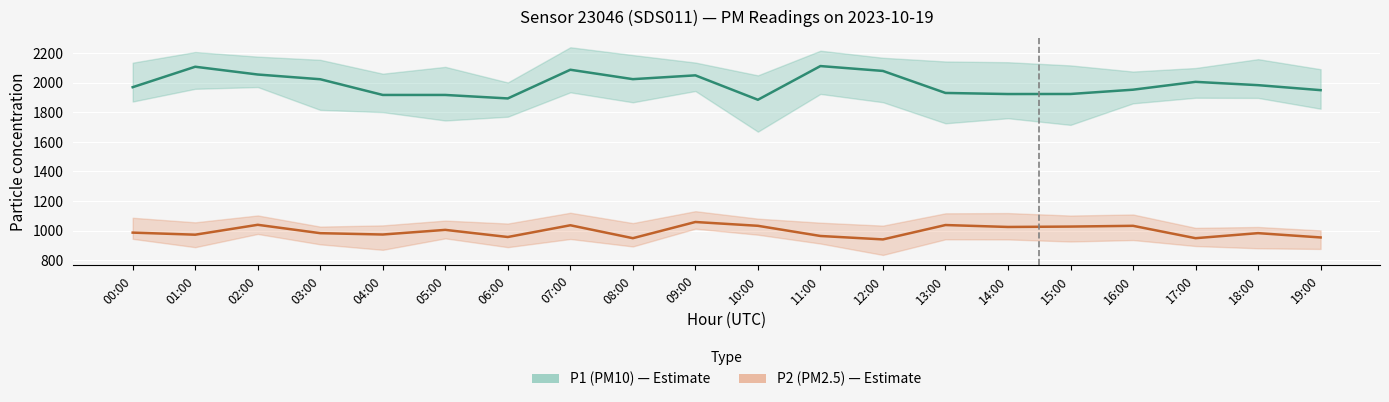

Count the number of data series in this chart.

2